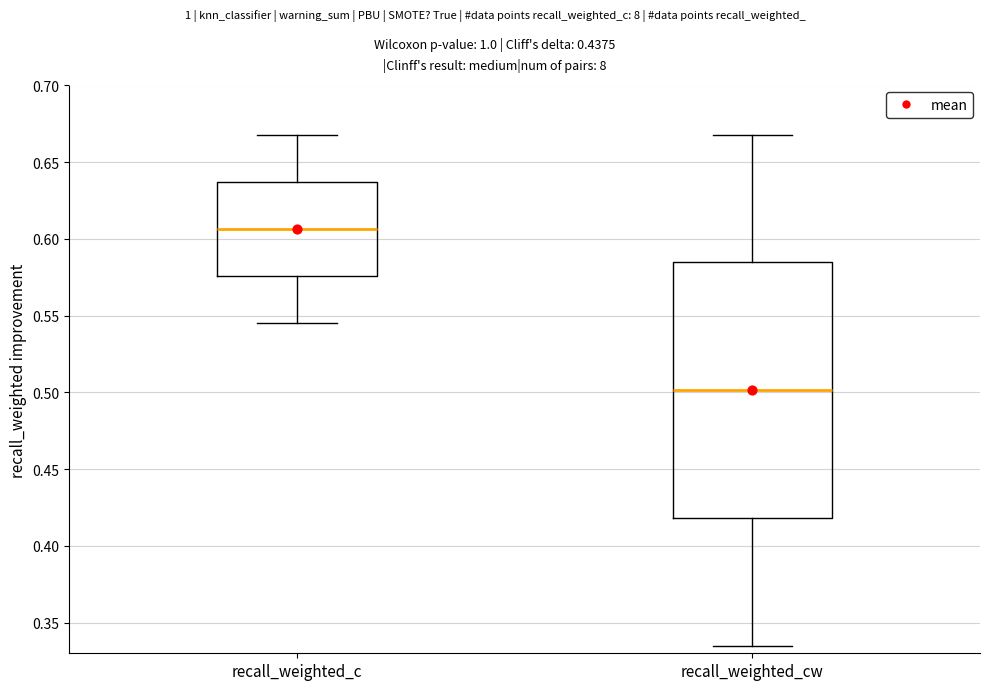

Which box's median line is the highest?

recall_weighted_c